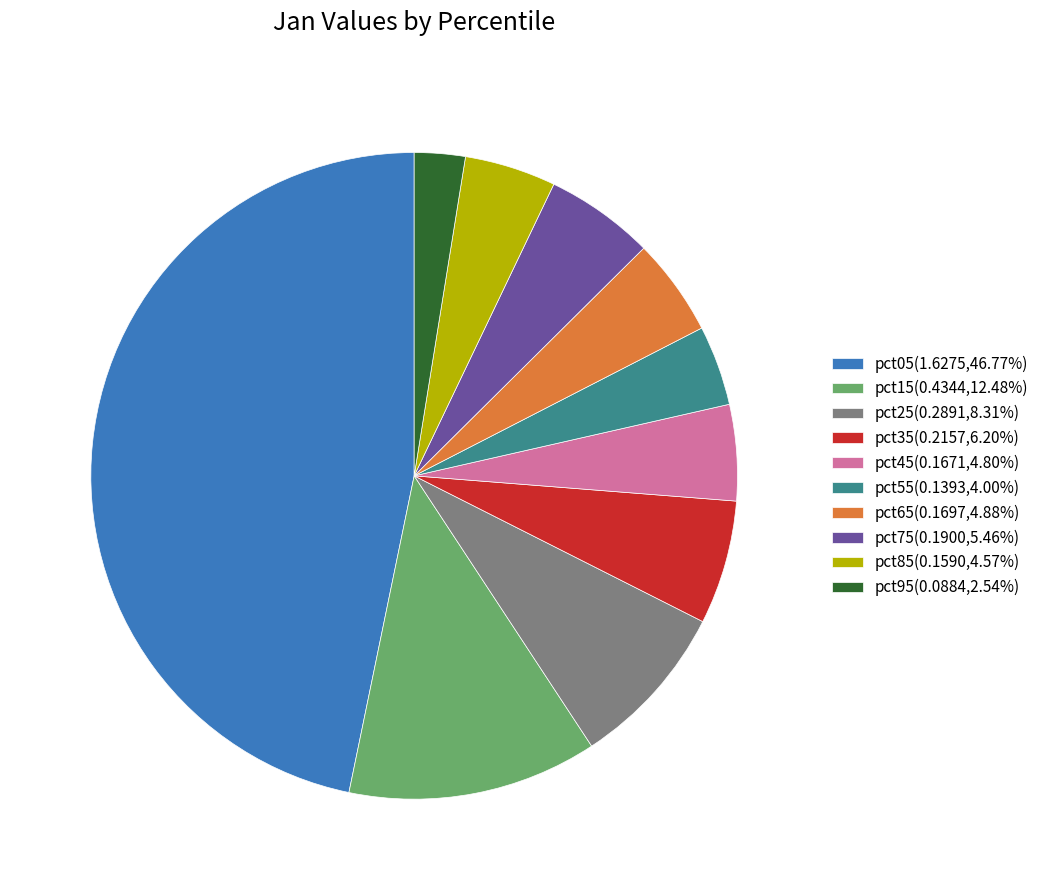

Is it true that pct05 is 47% of the pie?

True